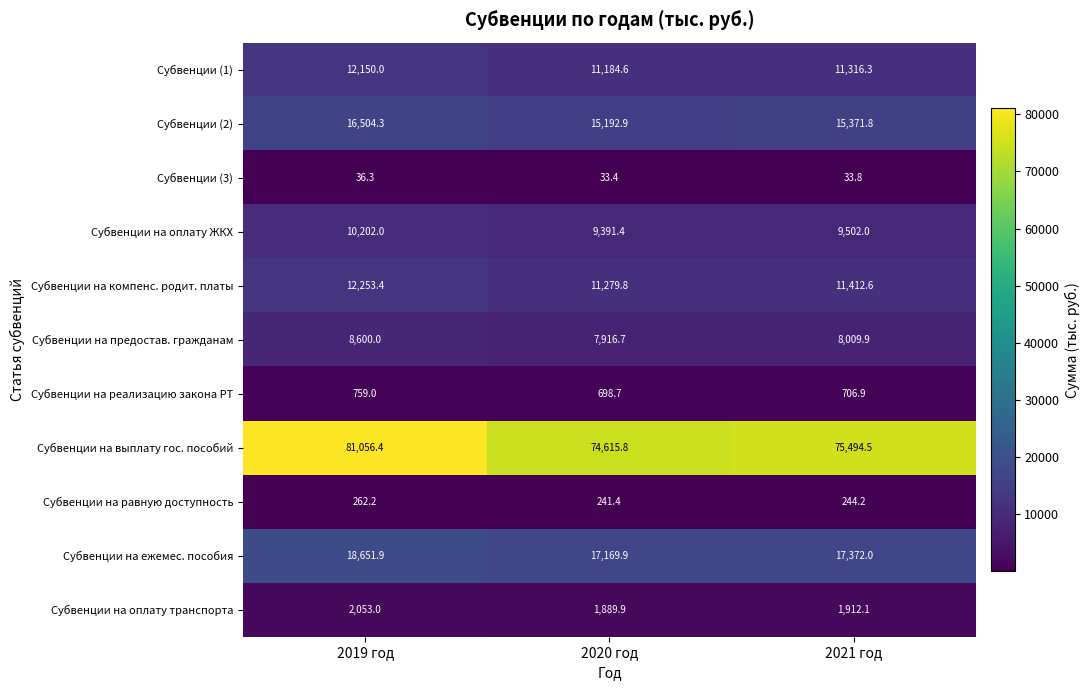

Count the number of data series in this chart.

11